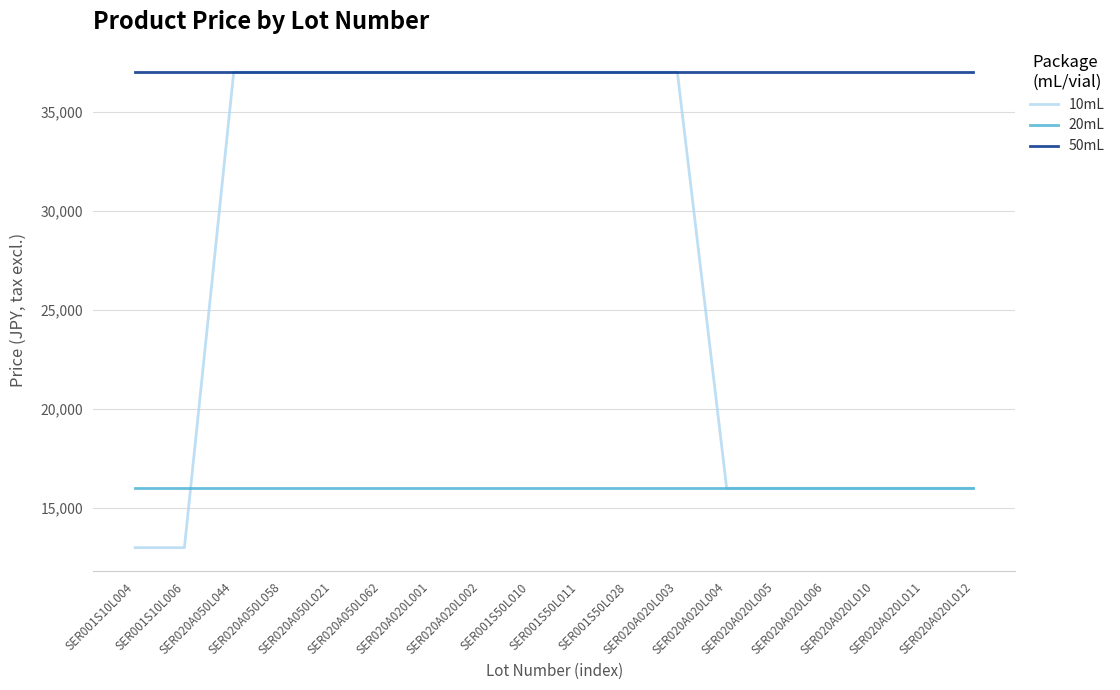

What is the sum of all 20mL values?

288000